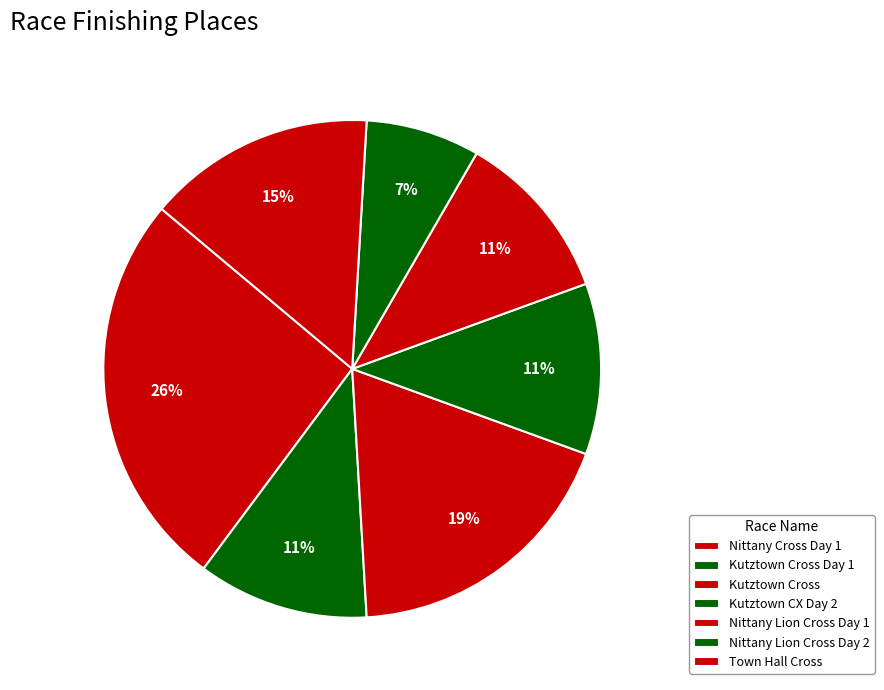

Does any single category account for the majority?

No